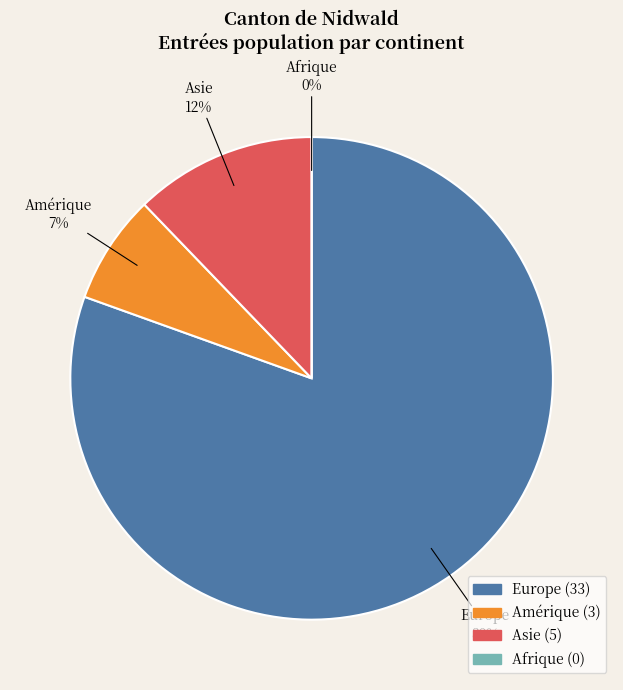

What is the total percentage of Asie and Amérique?

19.5%